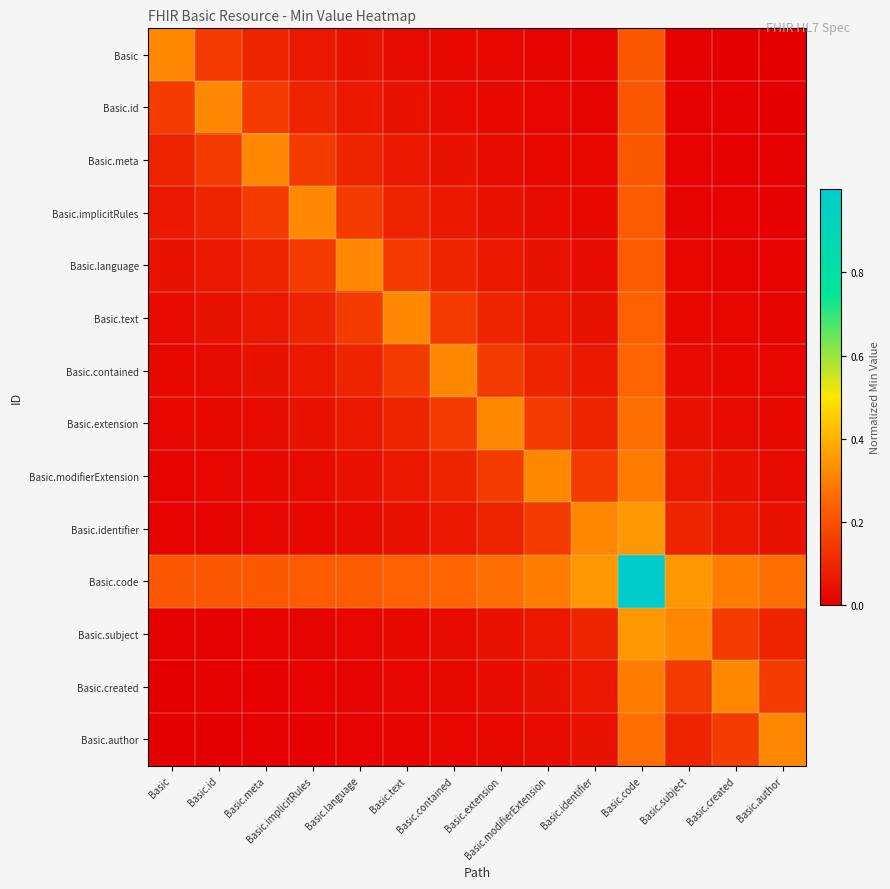

Which series has the largest total across all categories?

Basic.code